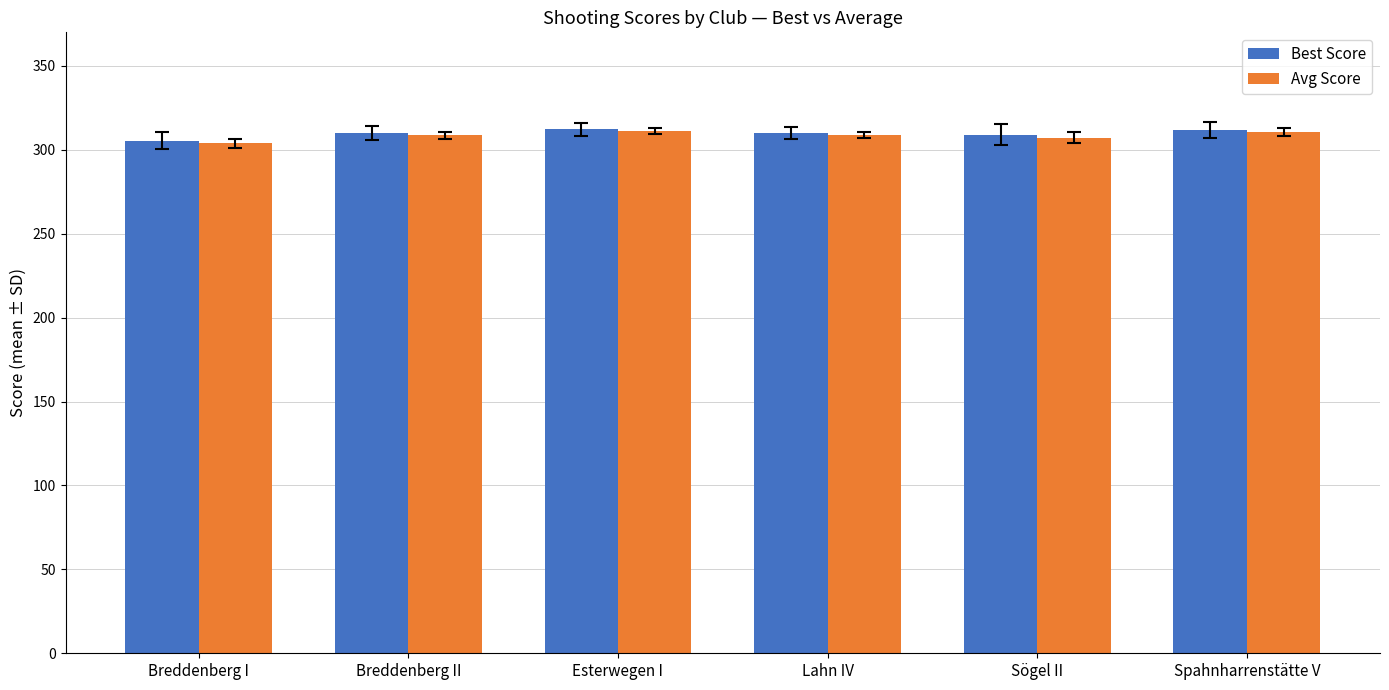

What is the sum of the Best Score values at Spahnharrenstätte V and Lahn IV?

622.2